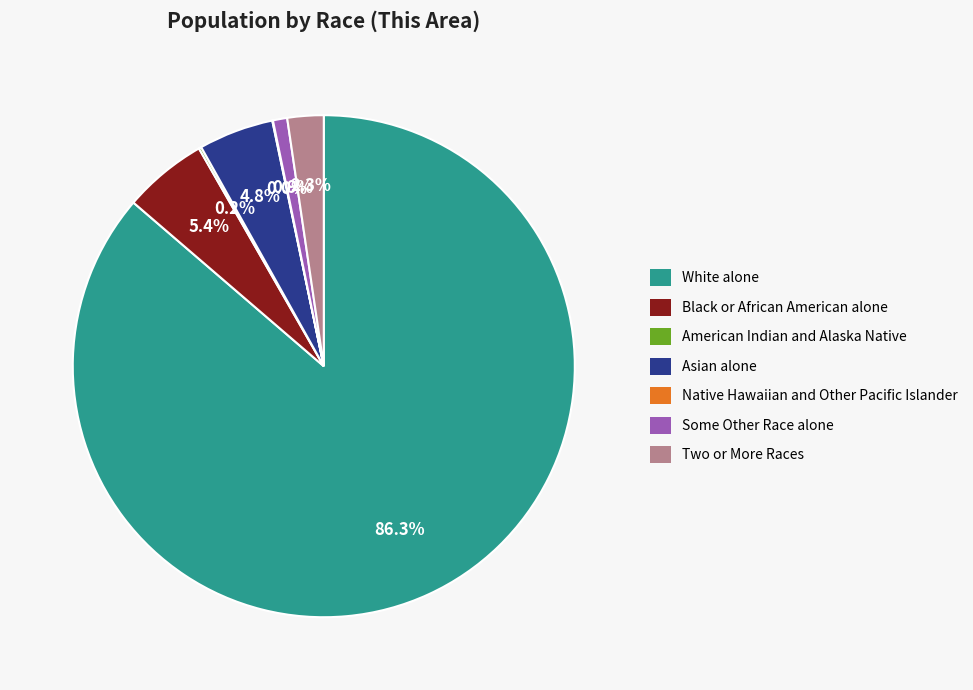

Is White alone the majority of the pie?

Yes